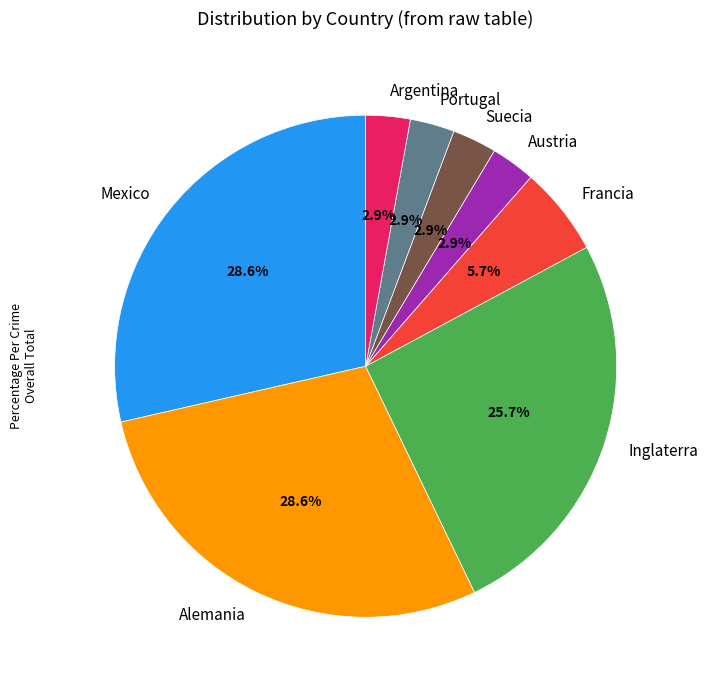

Does Suecia account for over 50% of the chart?

No